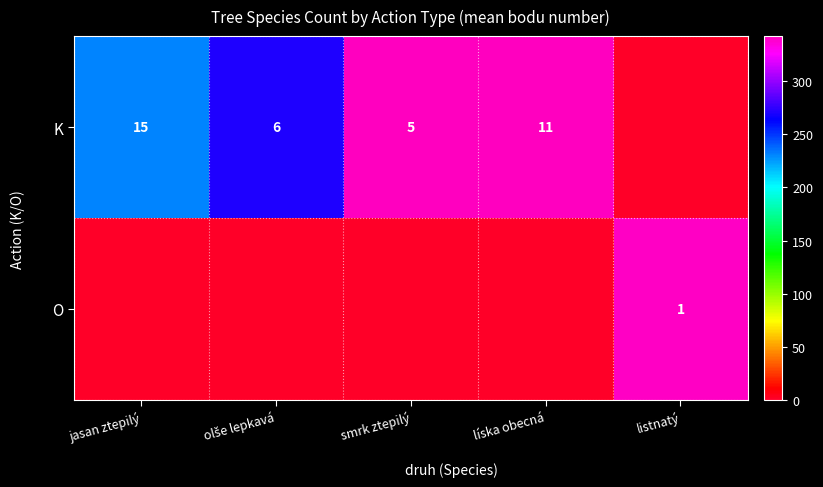

What is the sum of the K values at smrk ztepilý and jasan ztepilý?

20